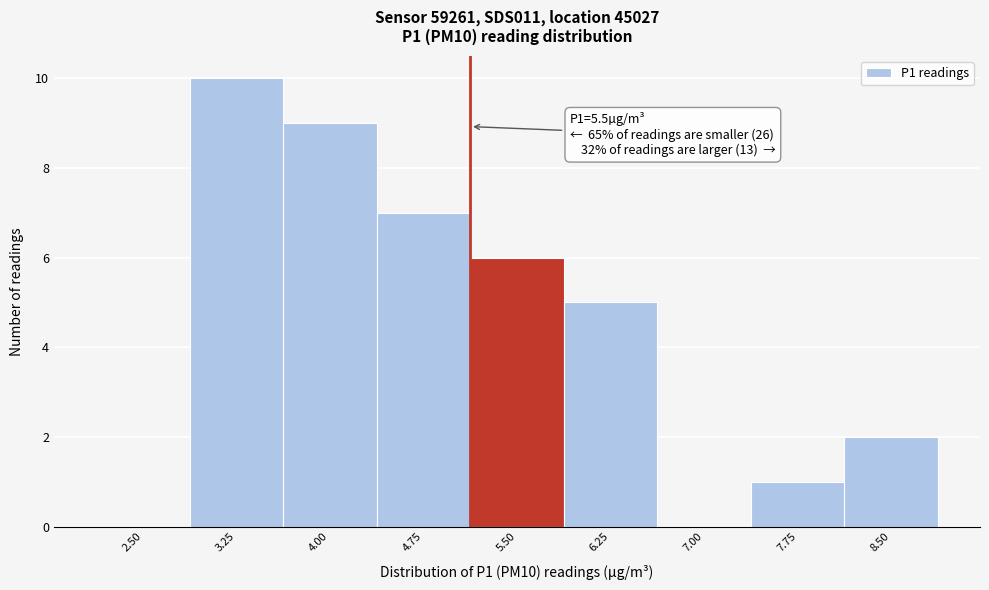

Reading left to right, list all the values displayed in this chart.

2.50=0	3.25=10	4.00=9	4.75=7	5.50=6	6.25=5	7.00=0	7.75=1	8.50=2